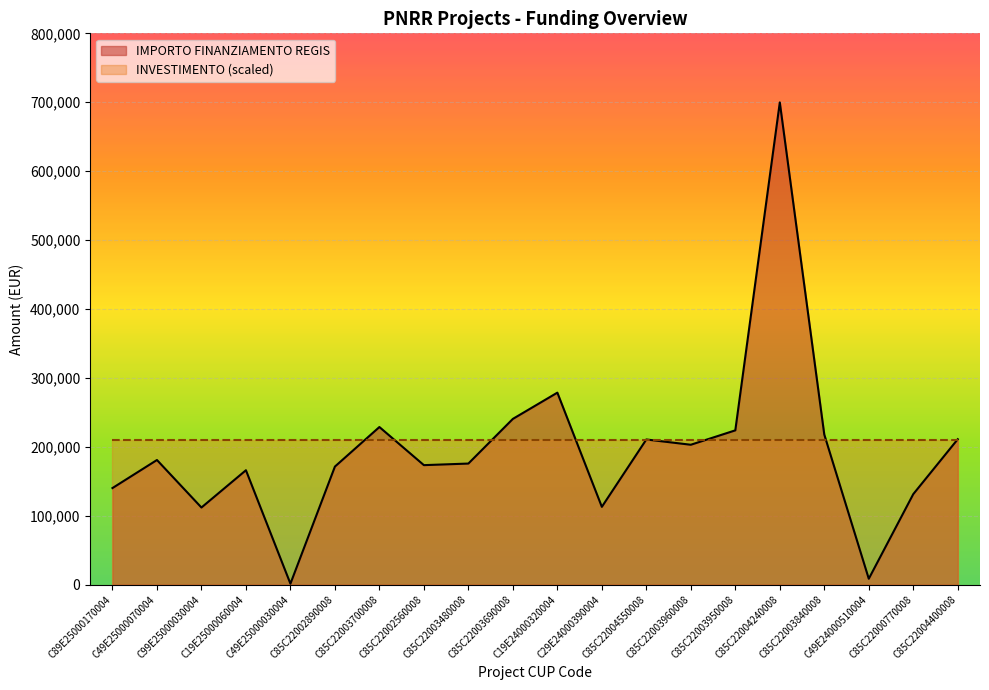

How many points are higher than both their immediate neighbors (excluding endpoints)?

6